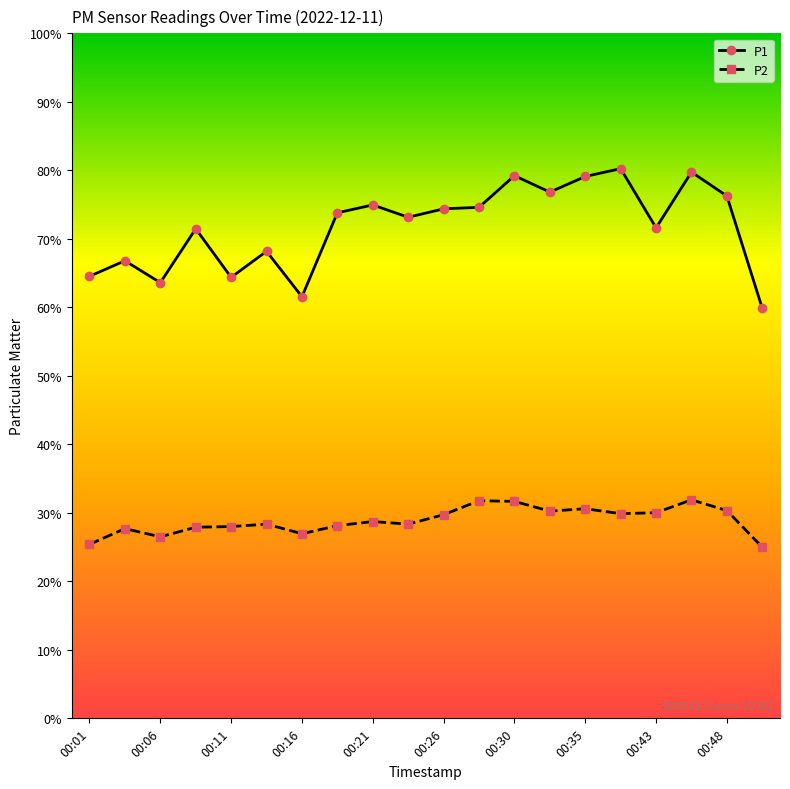

Does the chart have visible grid lines?

No